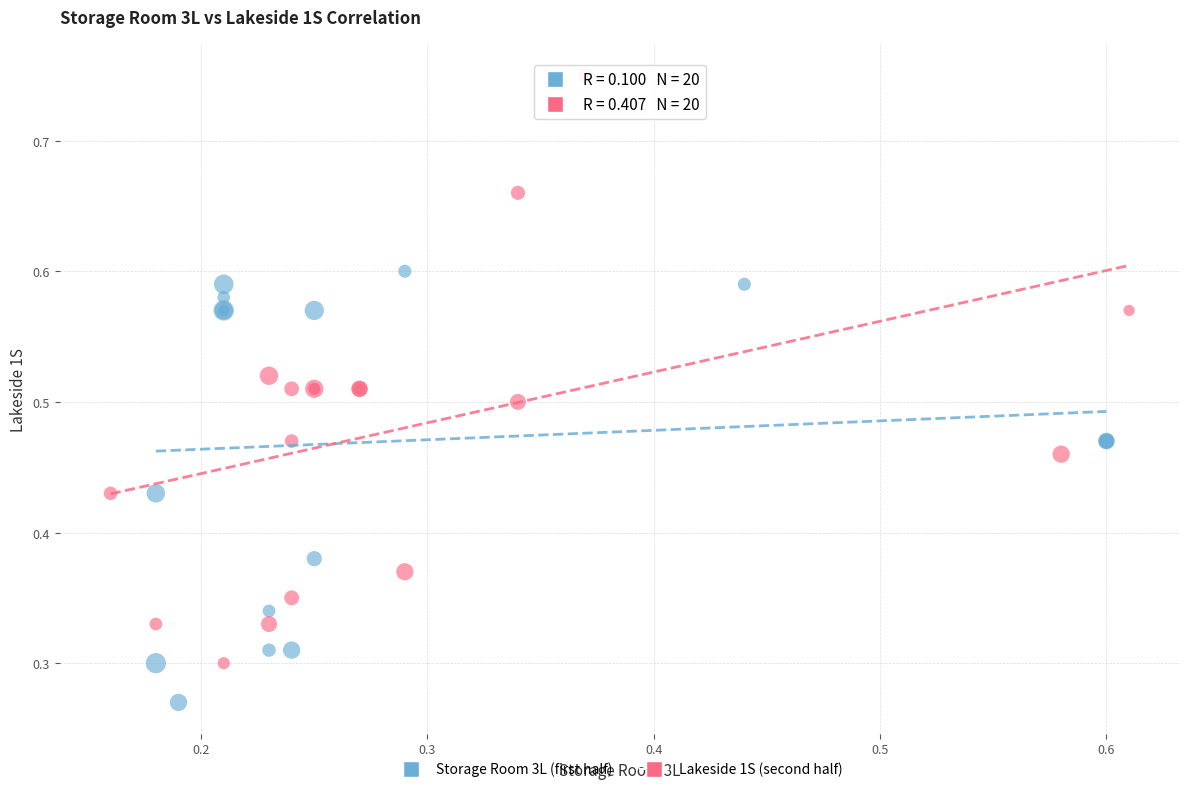

Which series contains the highest Y value?

Lakeside 1S (second half)